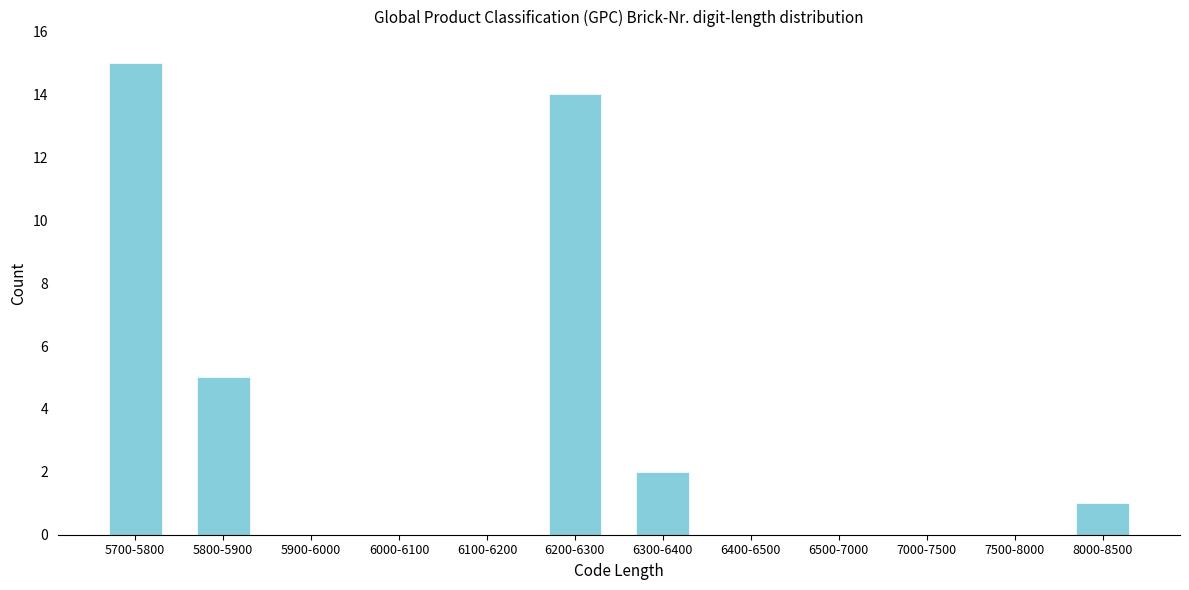

Reading left to right, what are all the values shown in this chart?

5700-5800=15	5800-5900=5	5900-6000=0	6000-6100=0	6100-6200=0	6200-6300=14	6300-6400=2	6400-6500=0	6500-7000=0	7000-7500=0	7500-8000=0	8000-8500=1